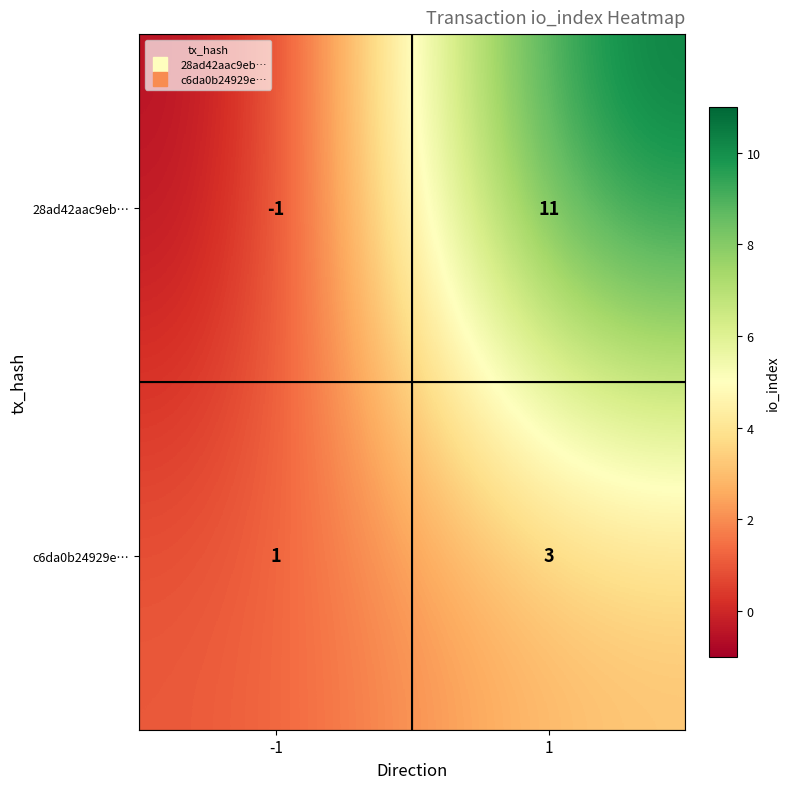

Reading left to right, list all the values displayed in this chart.

28ad42aac9eb…: -1=-1	1=11
c6da0b24929e…: -1=1	1=3